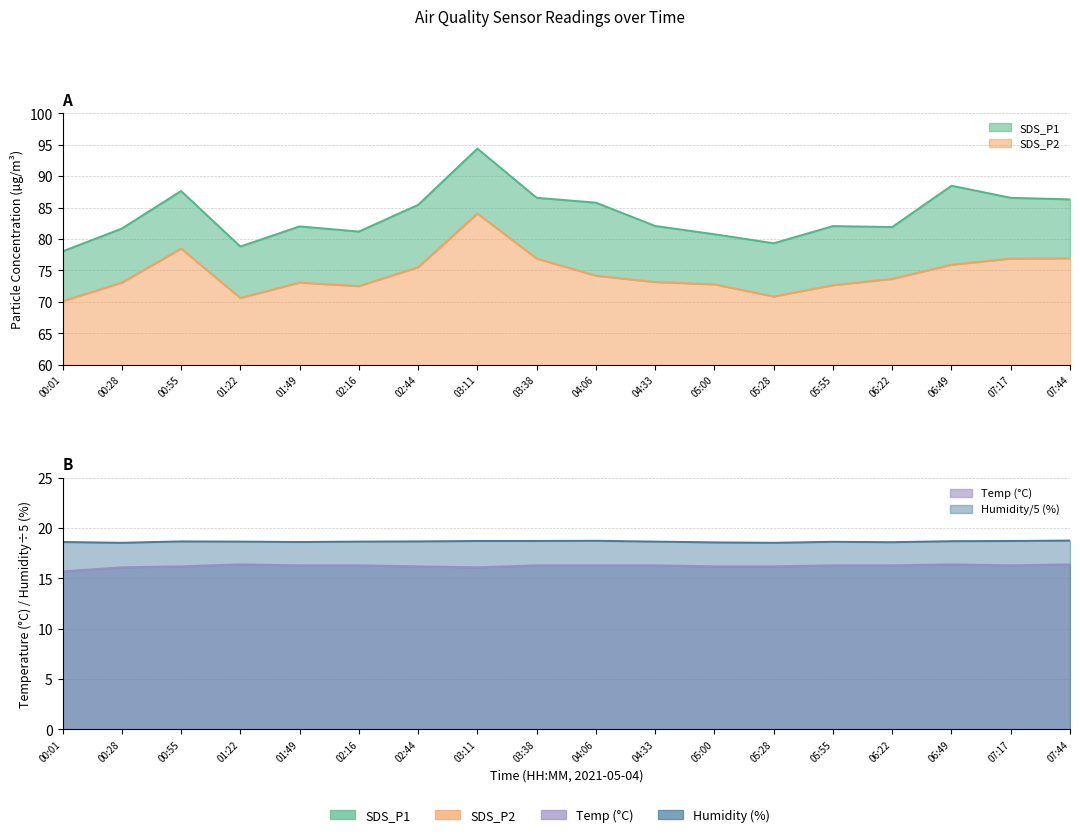

Rank the categories by SDS_P2 value from lowest to highest.

00:01, 01:22, 05:28, 02:16, 05:55, 05:00, 00:28, 01:49, 04:33, 06:22, 04:06, 02:44, 06:49, 03:38, 07:17, 07:44, 00:55, 03:11